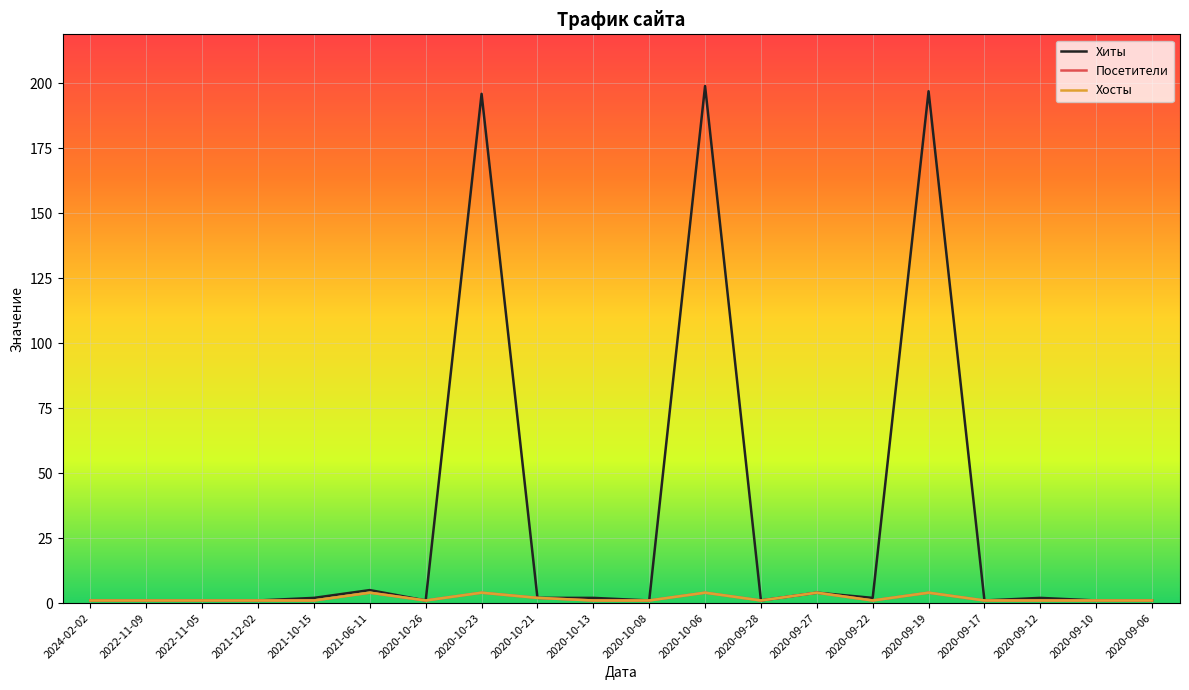

Is this an area chart (filled region under the line)?

No